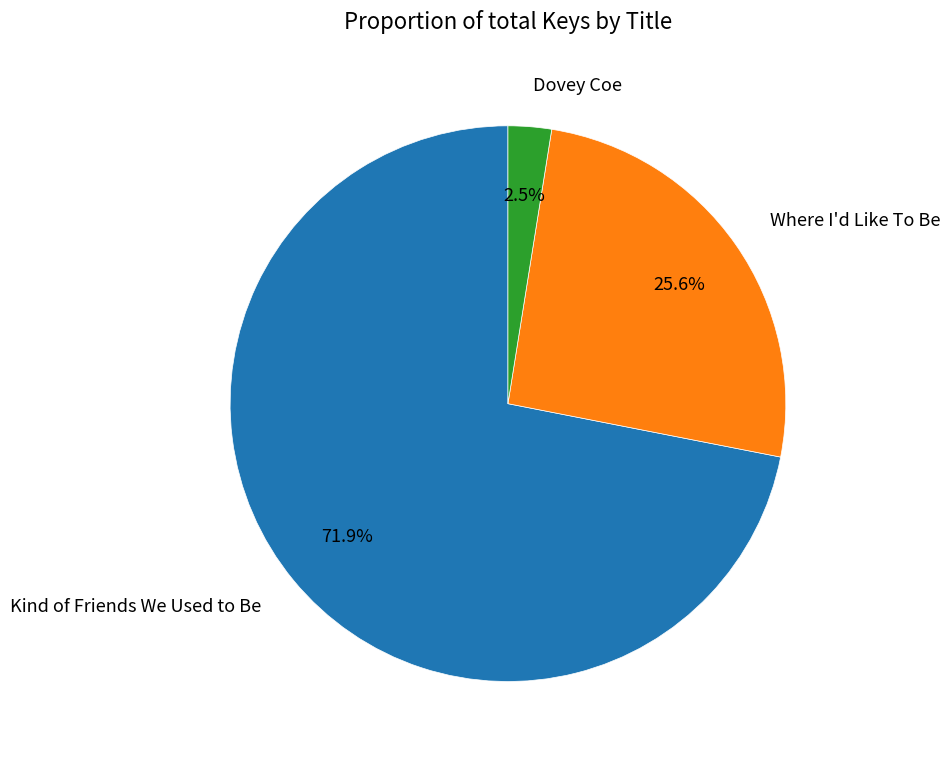

Do Where I'd Like To Be and Kind of Friends We Used to Be together represent more than half of the pie?

Yes